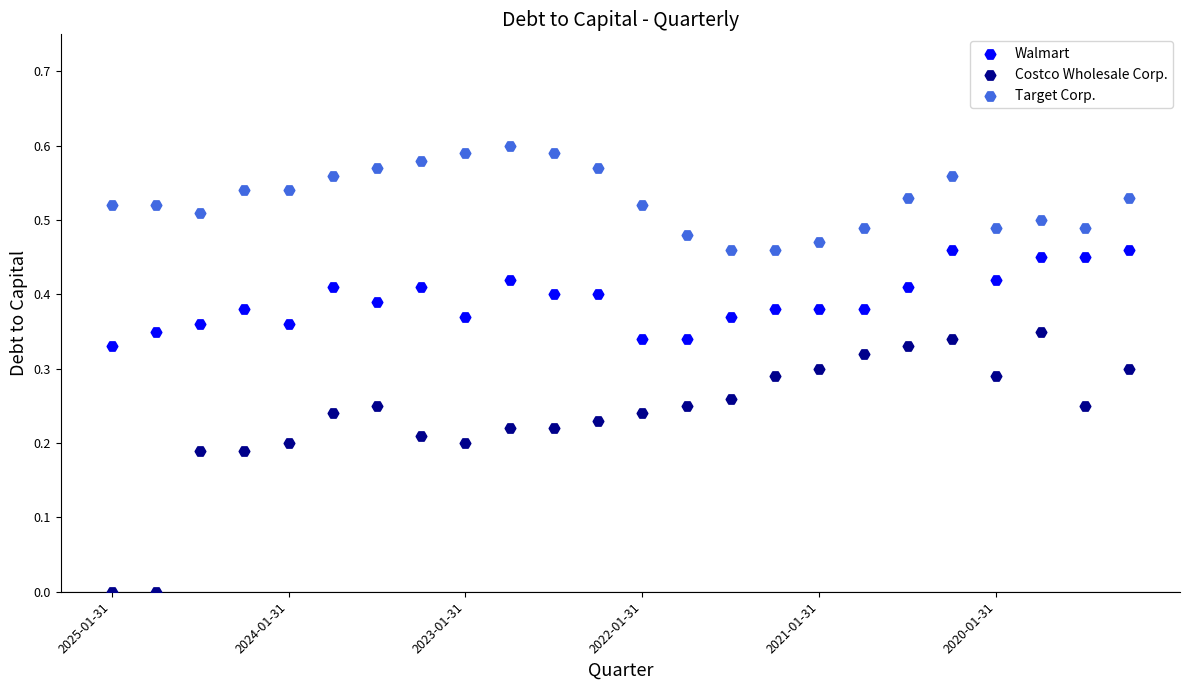

Which series reaches the maximum Y coordinate?

Target Corp.